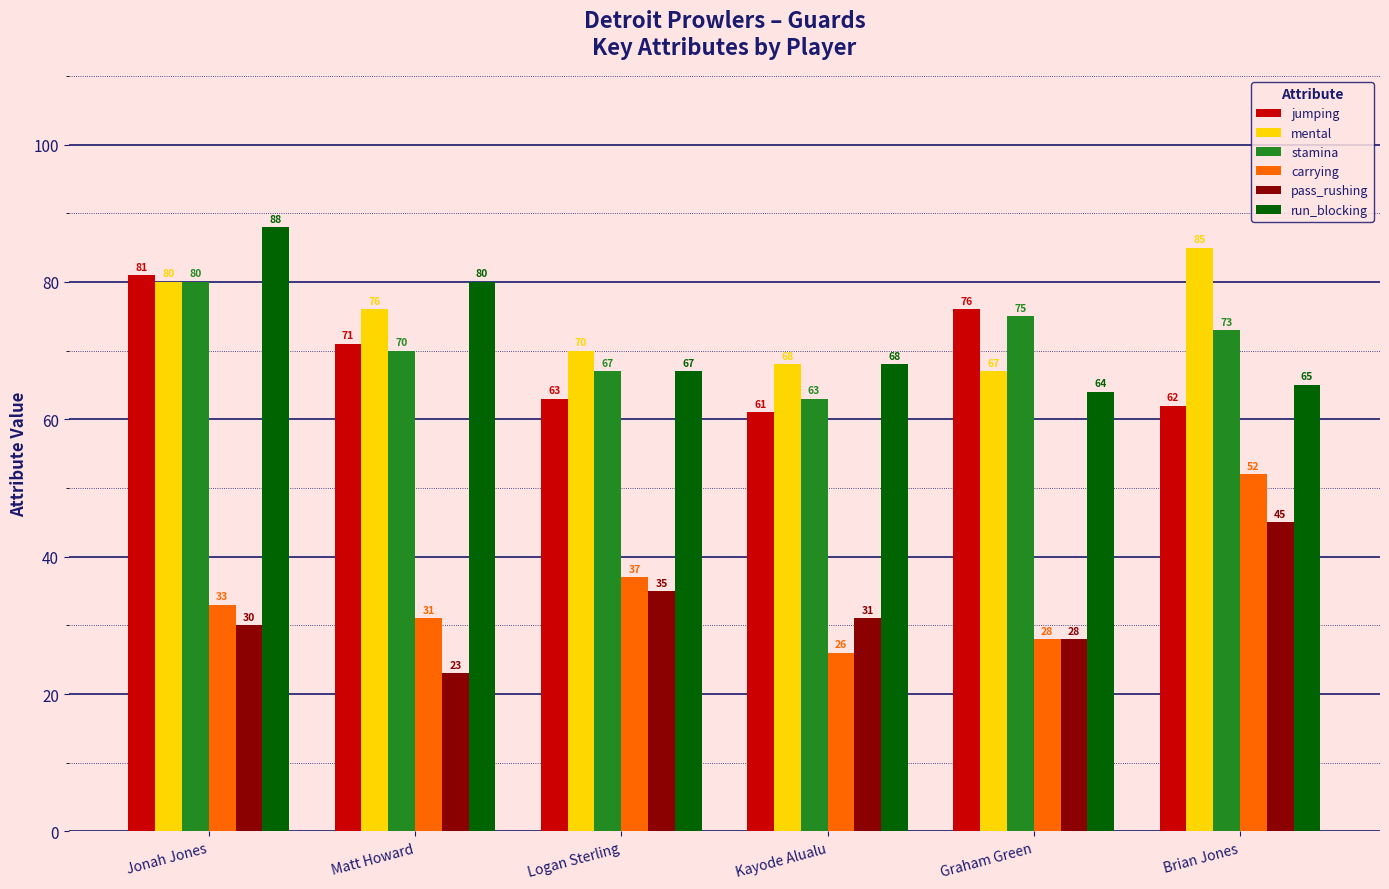

What is the greatest value displayed?

88